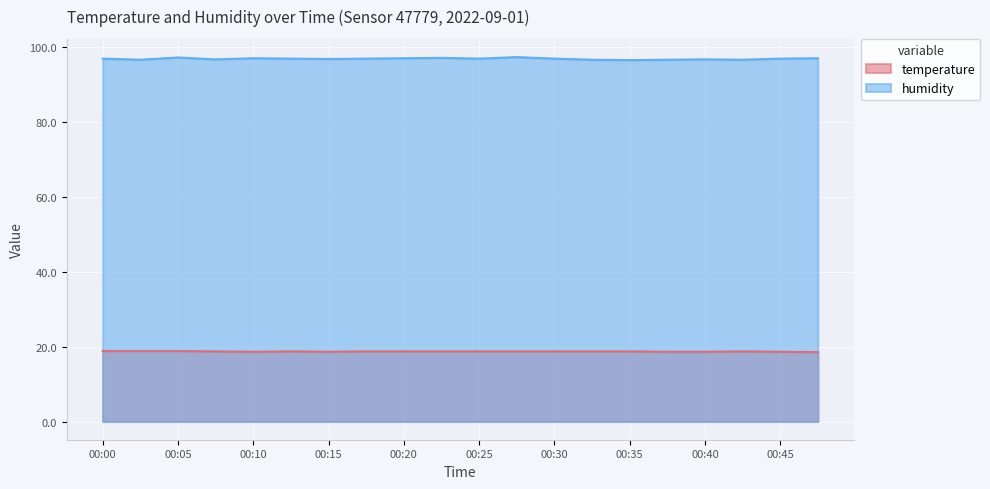

Which series has the largest range (max minus min)?

humidity